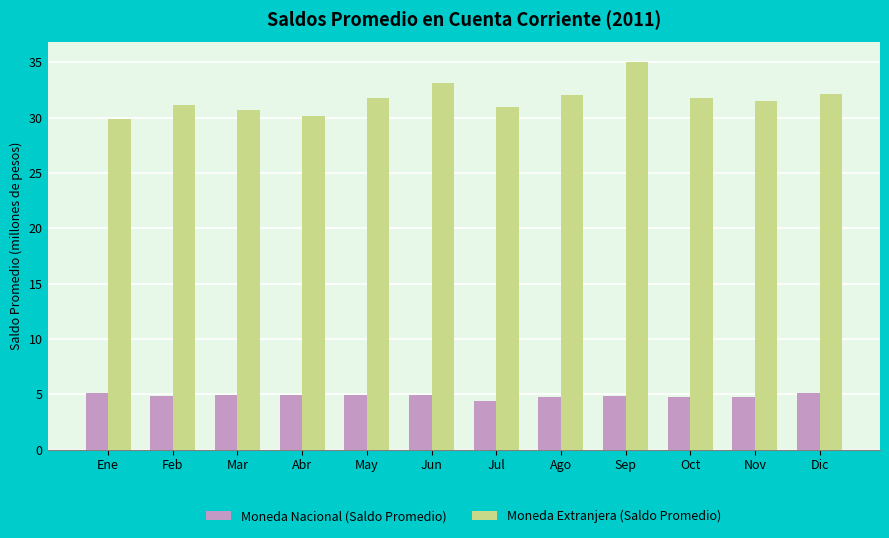

At which label is Moneda Nacional (Saldo Promedio) closest to 4?

Jul